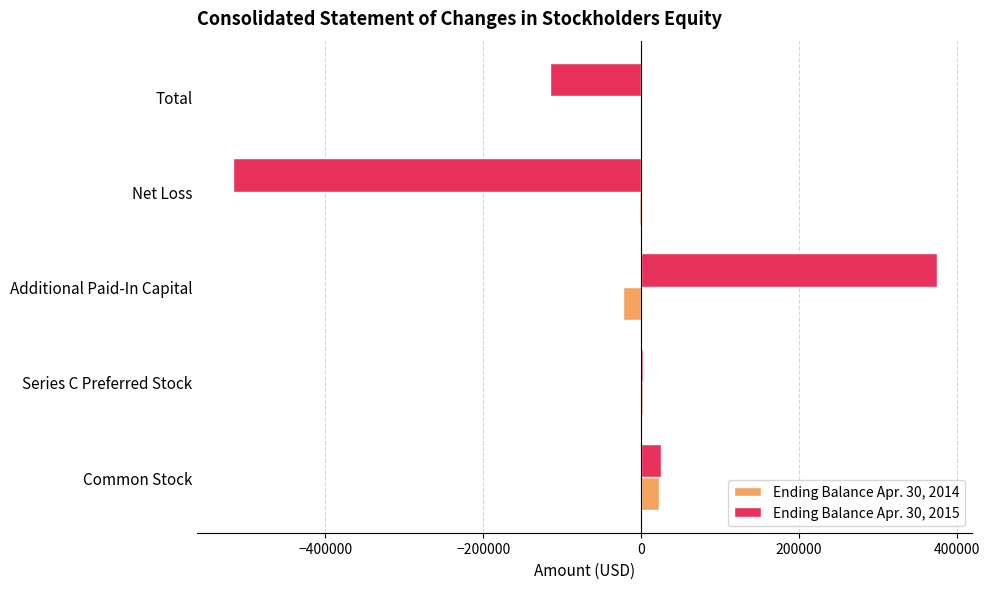

What is the greatest value displayed?

374294